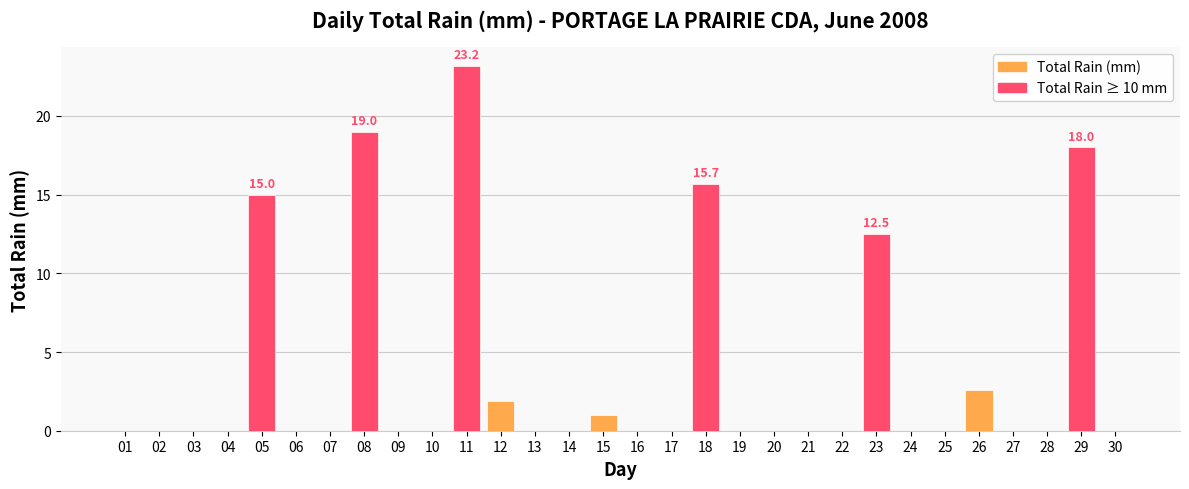

What is the average value?

3.6